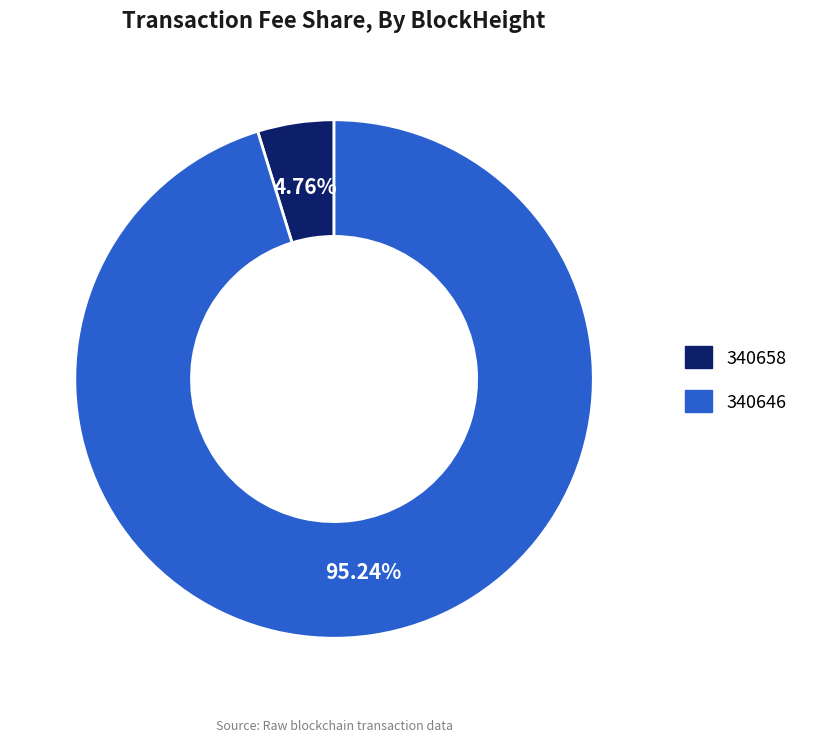

What is the largest slice in the pie chart?

340646